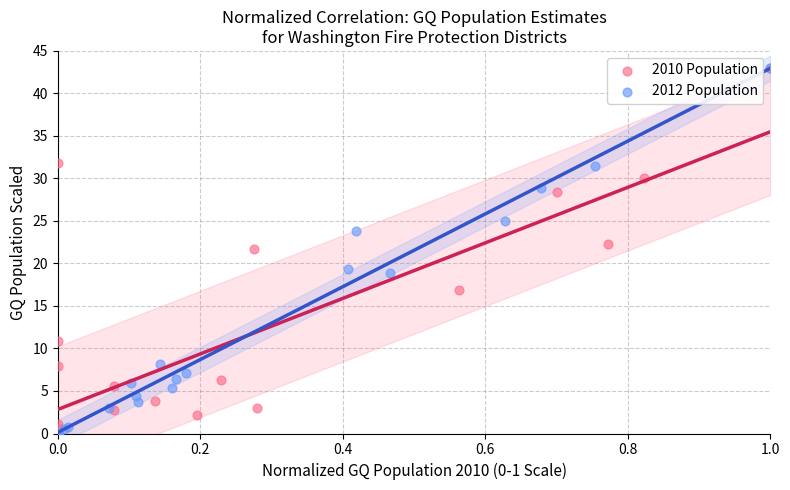

What are all the series names shown in the legend?

2010 Population, 2012 Population